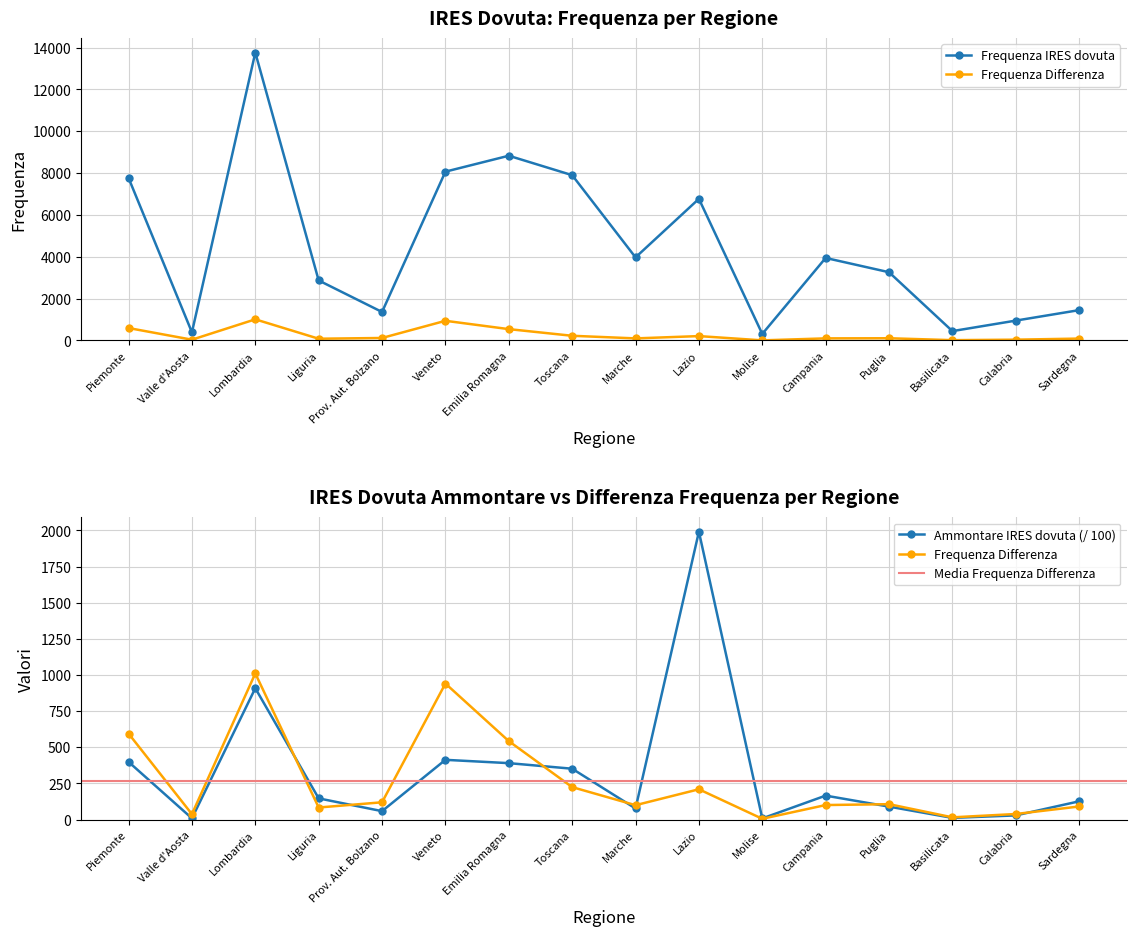

What is the maximum value shown in the chart?

13760.0